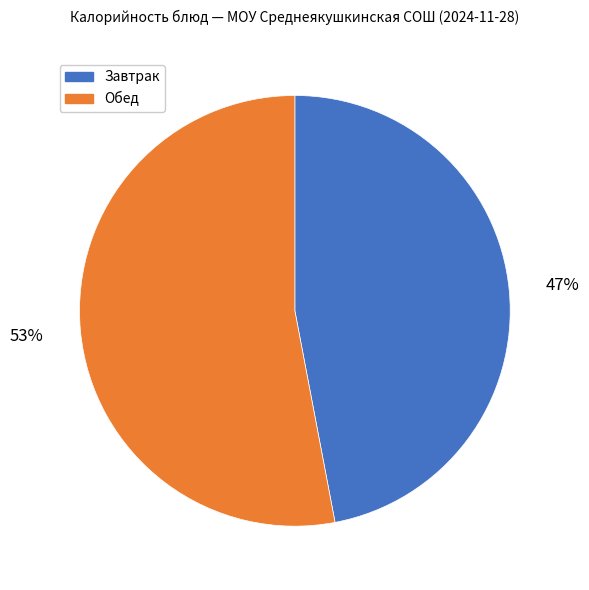

To the nearest percent, what is the difference between the largest and smallest slice percentages?

6%